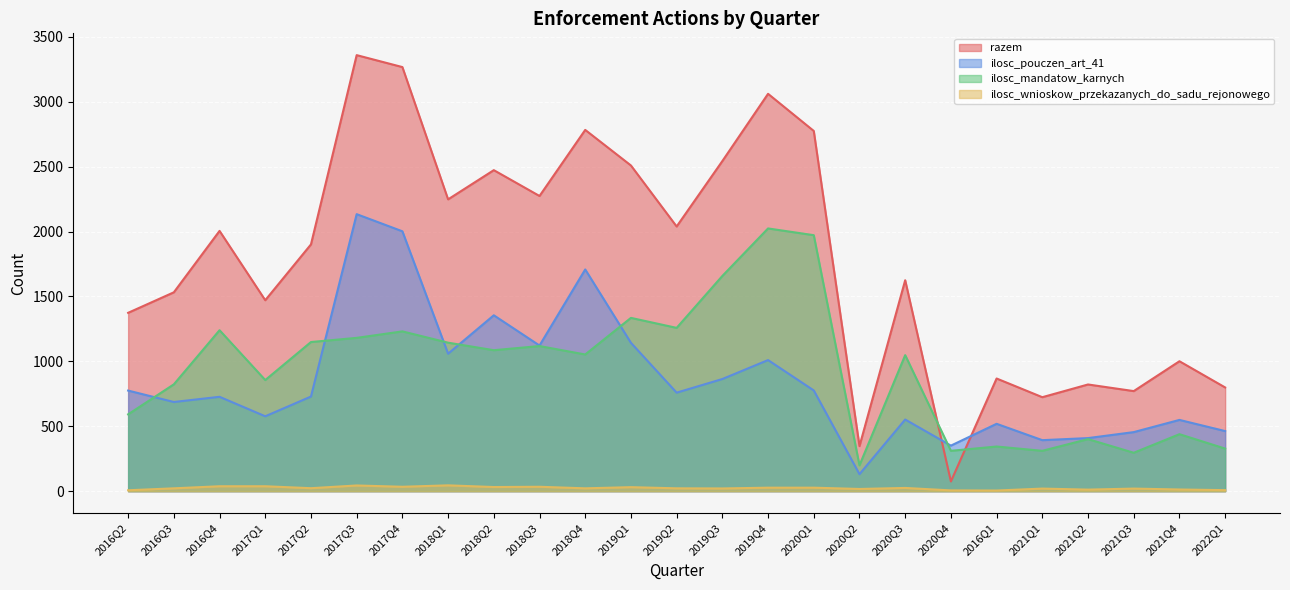

What is the total value across all series at 2017Q1?

2942